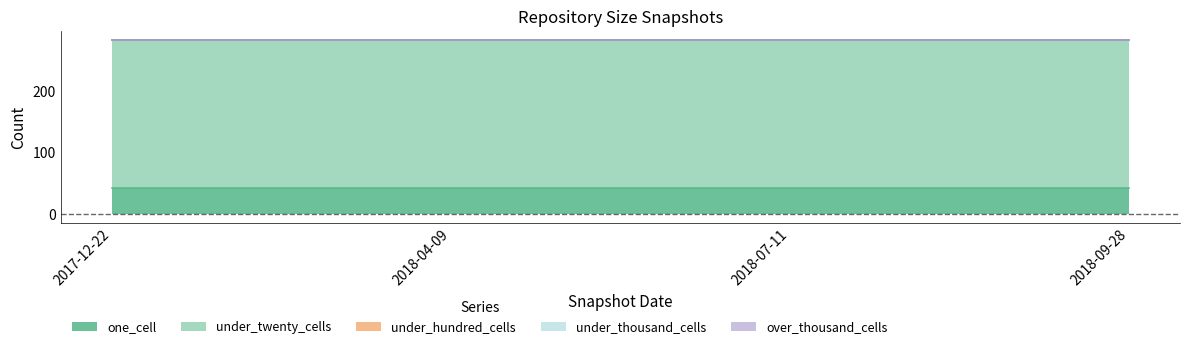

Does the chart display data point markers on the line(s)?

No